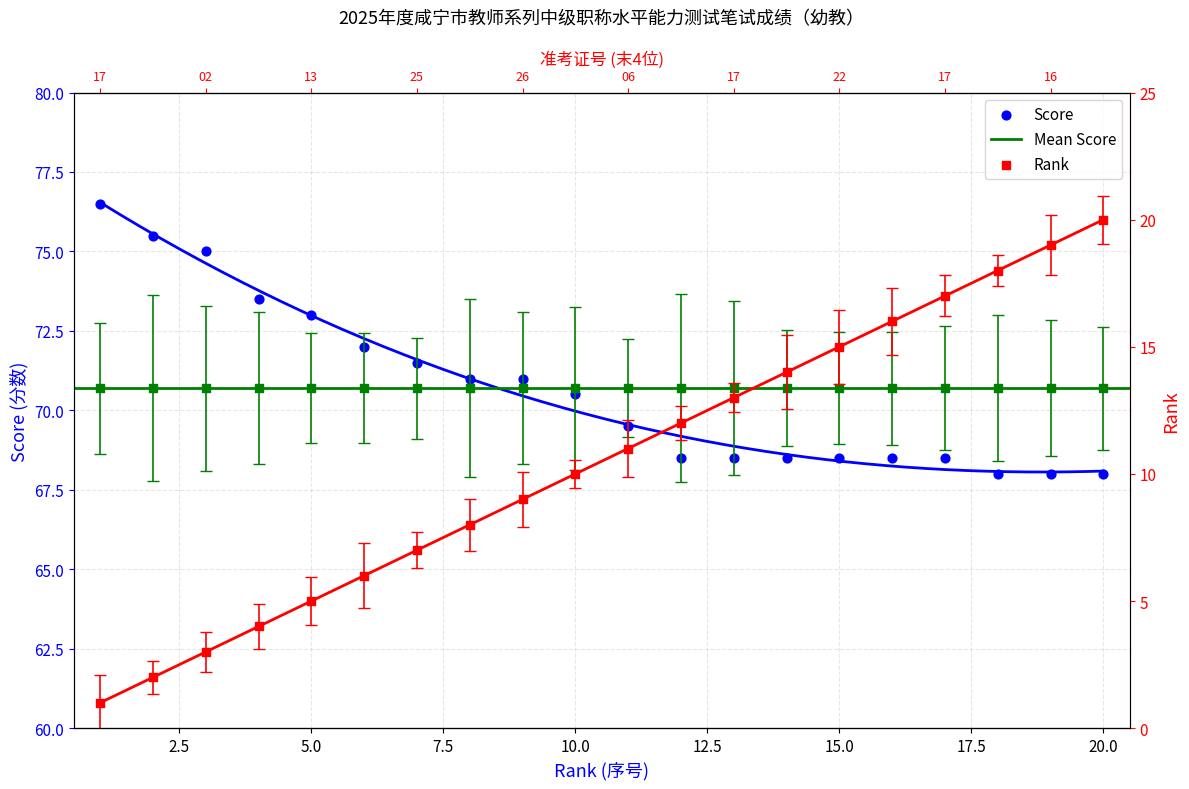

What is the change in value from 9 to 14?

-2.5